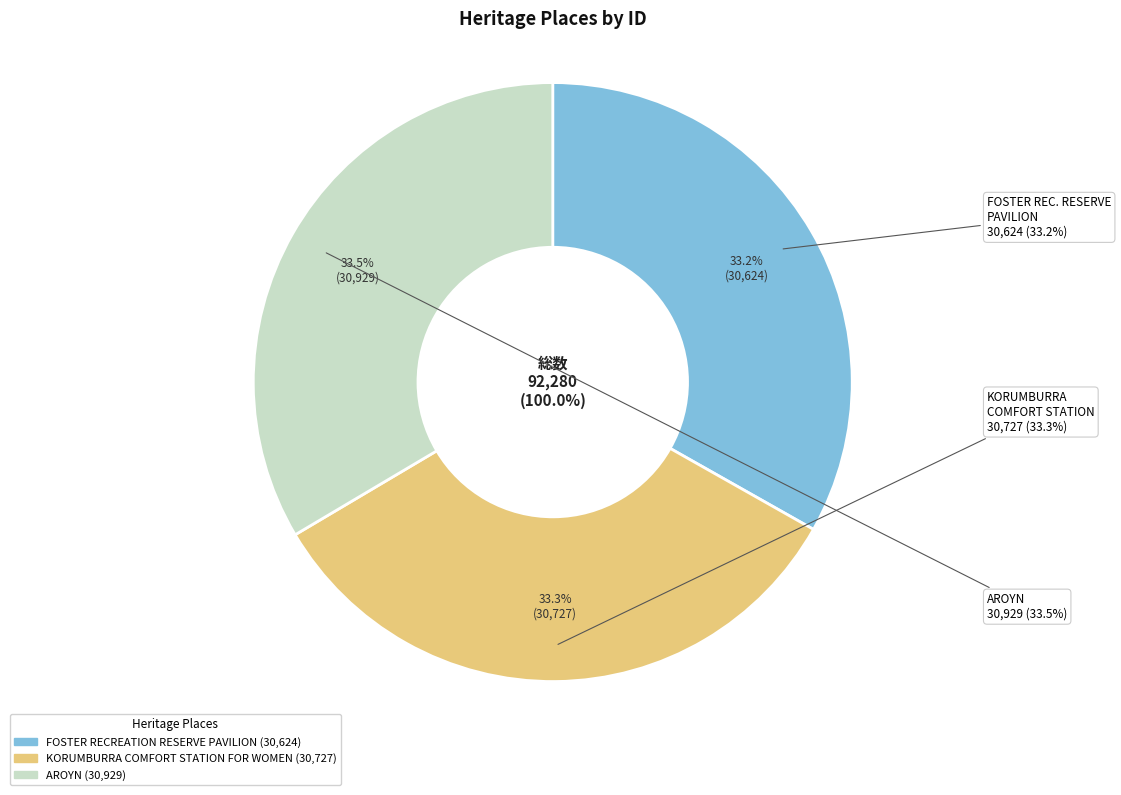

The AROYN slice represents 34% of the pie. True or false?

True